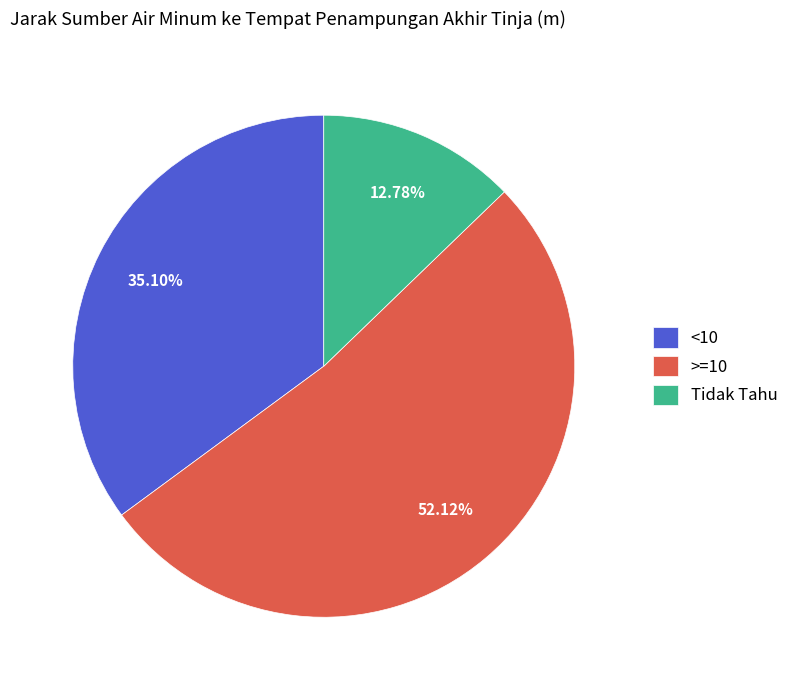

To the nearest percent, what is the difference between the largest and smallest slice percentages?

39%